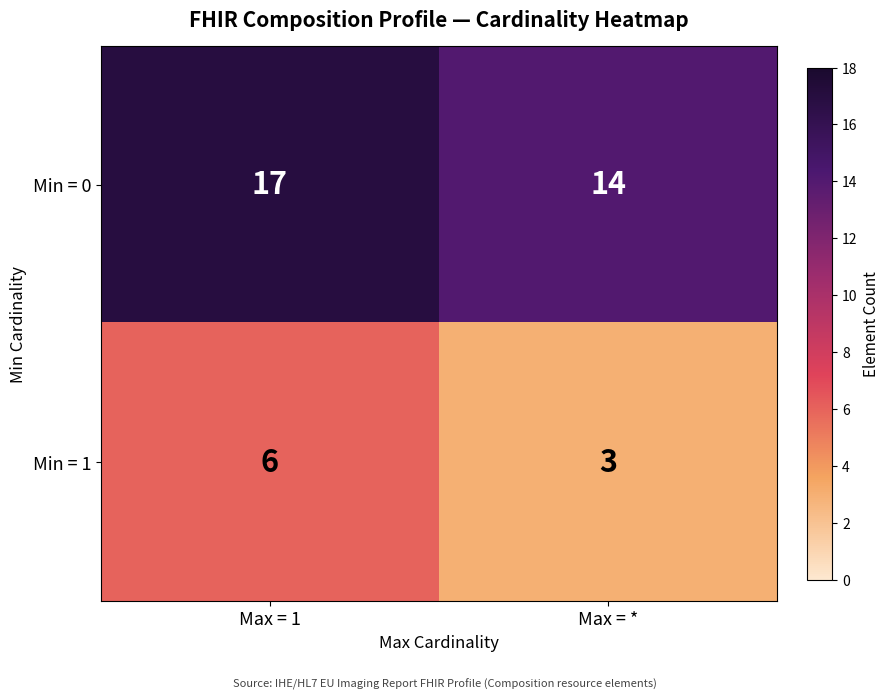

Reading right to left, transcribe all the data shown in this chart.

Min = 0: 14	17
Min = 1: 3	6